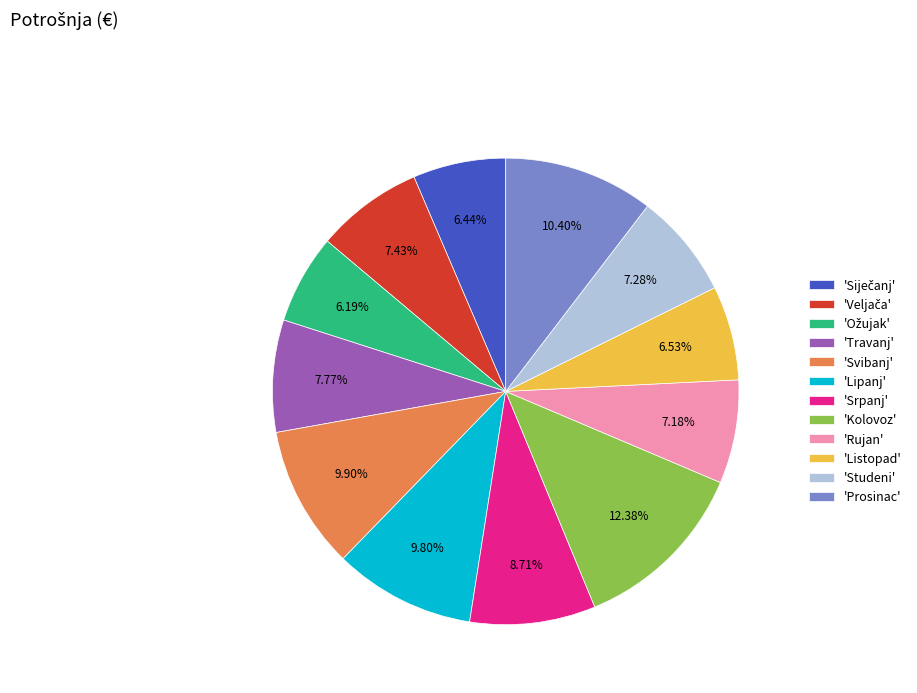

What is the largest slice in the pie chart?

'Kolovoz'